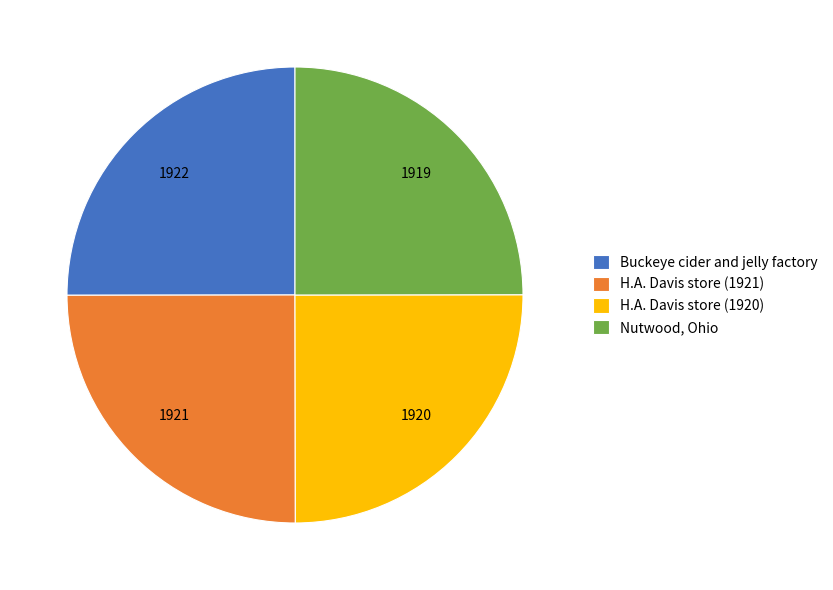

Count the number of slices in the pie.

4